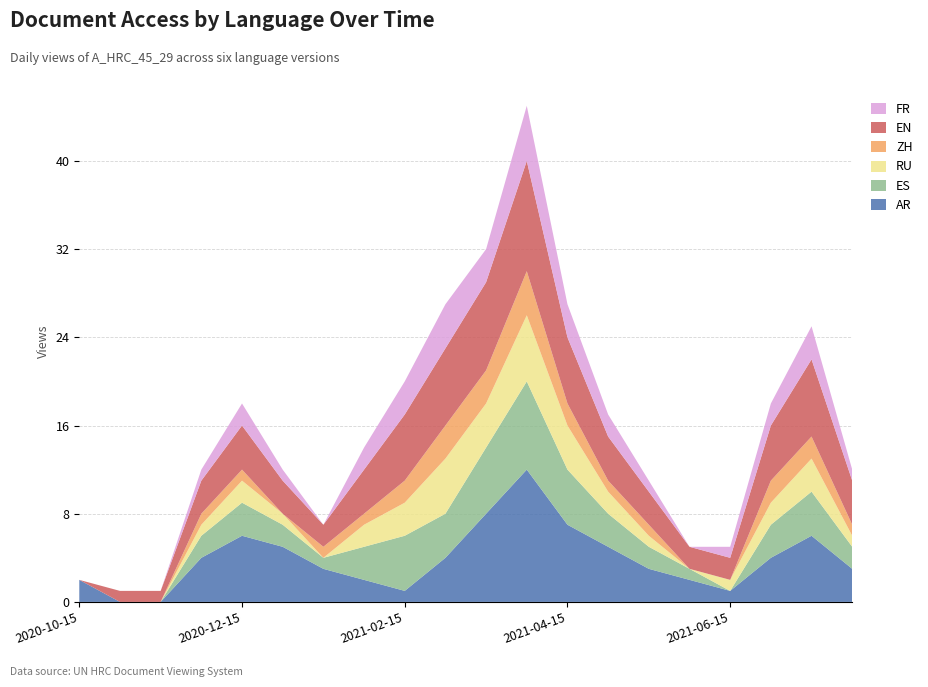

Reading left to right, extract all data points from this chart.

AR: 2	0	0	4	6	5	3	2	1	4	8	12	7	5	3	2	1	4	6	3
ES: 0	0	0	2	3	2	1	3	5	4	6	8	5	3	2	1	0	3	4	2
RU: 0	0	0	1	2	1	0	2	3	5	4	6	4	2	1	0	1	2	3	1
EN: 0	1	1	3	4	3	2	4	6	7	8	10	6	4	3	2	2	5	7	4
ZH: 0	0	0	1	1	0	1	1	2	3	3	4	2	1	1	0	0	2	2	1
FR: 0	0	0	1	2	1	0	2	3	4	3	5	3	2	1	0	1	2	3	1